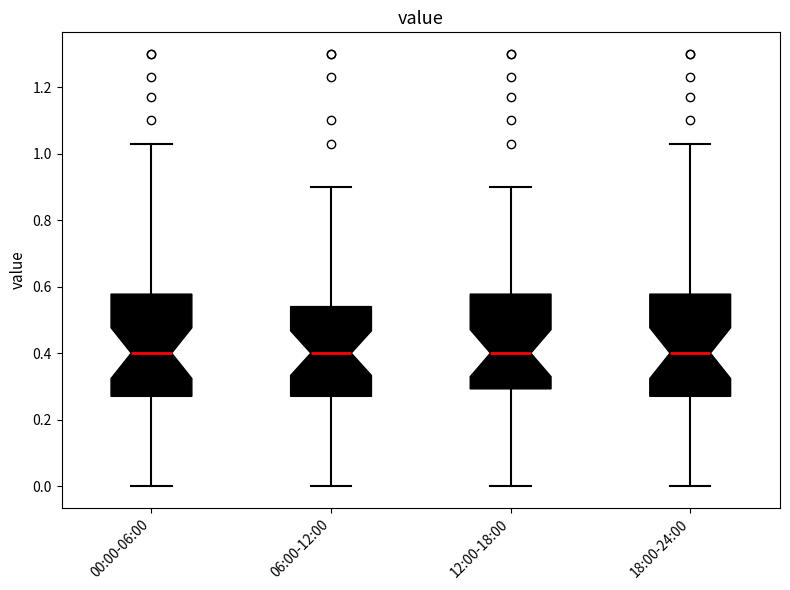

Reading left to right, transcribe this box plot: for each box, give where its median line is, the range the box spans, and where its two whiskers end, as read against the y-axis. The values are not printed on the chart, so give them approximately, as read against the axis.

00:00-06:00: median 0.40, box 0.28 to 0.58, whiskers 0.00 to 1.04
06:00-12:00: median 0.40, box 0.28 to 0.54, whiskers 0.00 to 0.90
12:00-18:00: median 0.40, box 0.30 to 0.58, whiskers 0.00 to 0.90
18:00-24:00: median 0.40, box 0.28 to 0.58, whiskers 0.00 to 1.04